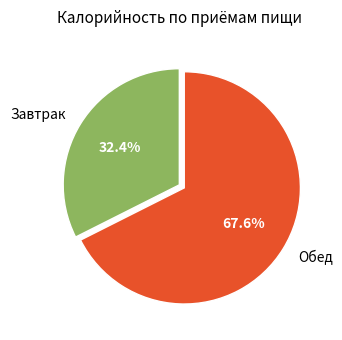

To the nearest percent, what portion does Обед represent?

68%